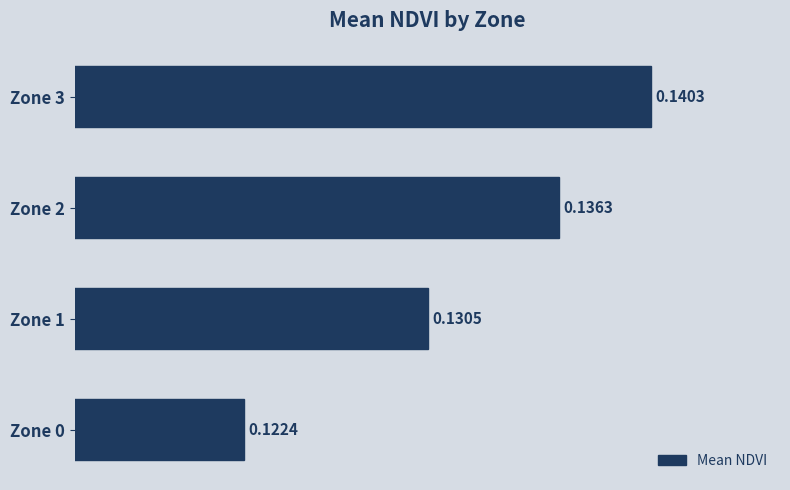

What is the sum of all values?

0.5